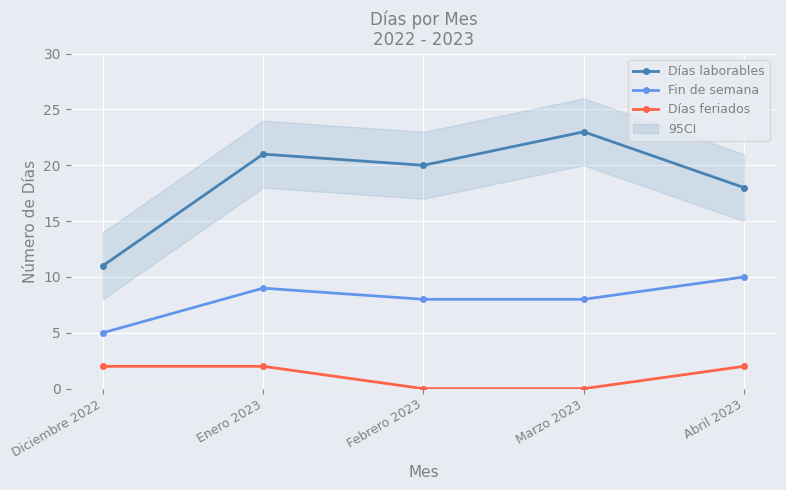

What is the maximum value shown in the chart?

23